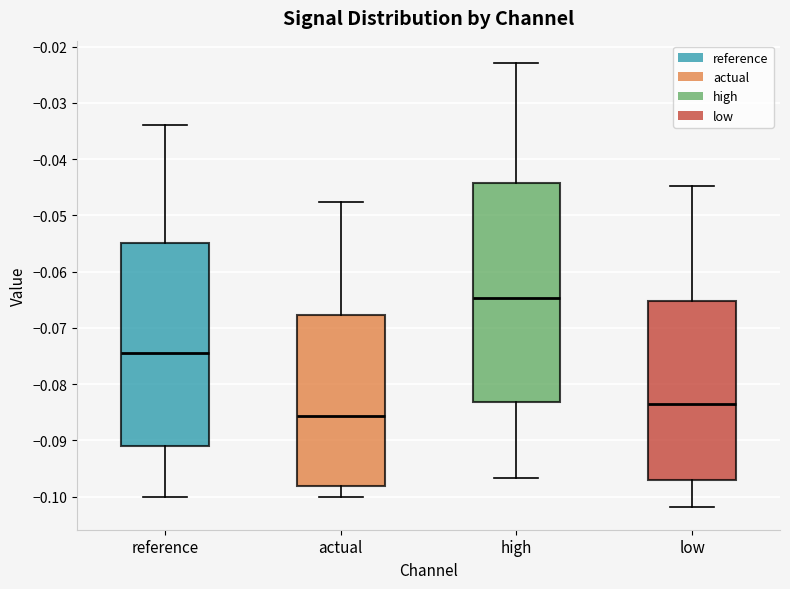

Reading left to right, read every box against the y-axis: the position of its median line, the range the box covers, and the ends of its whiskers. The values are not printed on the chart, so give them approximately, as read against the axis.

reference: median -0.075, box -0.091 to -0.055, whiskers -0.100 to -0.034
actual: median -0.086, box -0.098 to -0.068, whiskers -0.100 to -0.048
high: median -0.065, box -0.083 to -0.044, whiskers -0.097 to -0.023
low: median -0.084, box -0.097 to -0.065, whiskers -0.102 to -0.045